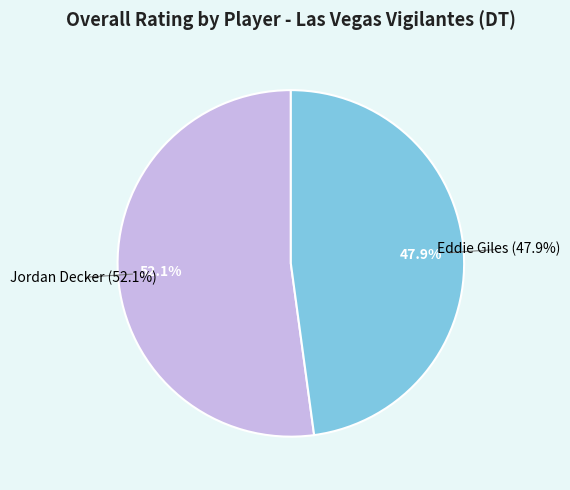

Does any single category account for the majority?

Yes